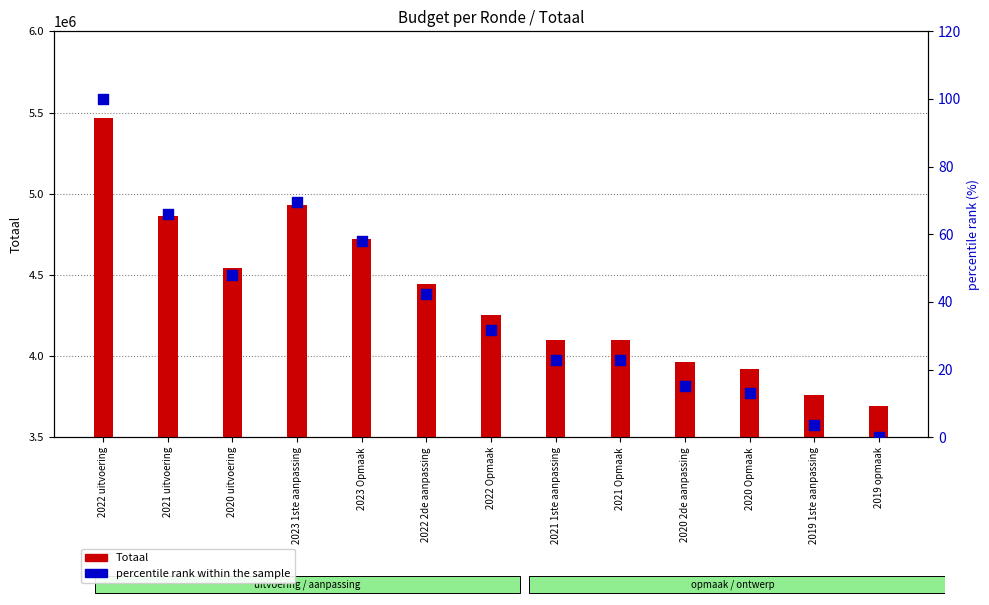

Is the value of percentile rank within the sample at 2022 Opmaak greater than the value of Totaal at 2020 uitvoering?

No